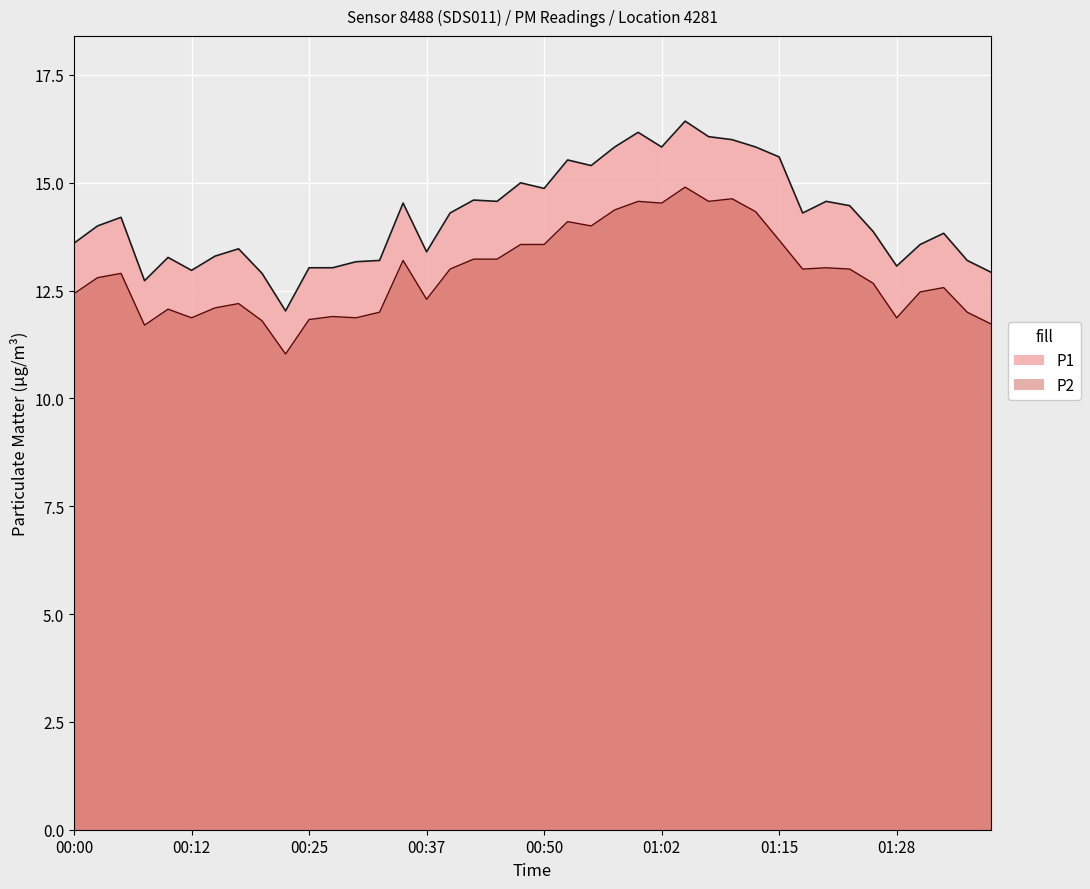

Read the P2 value at 01:39.

11.7